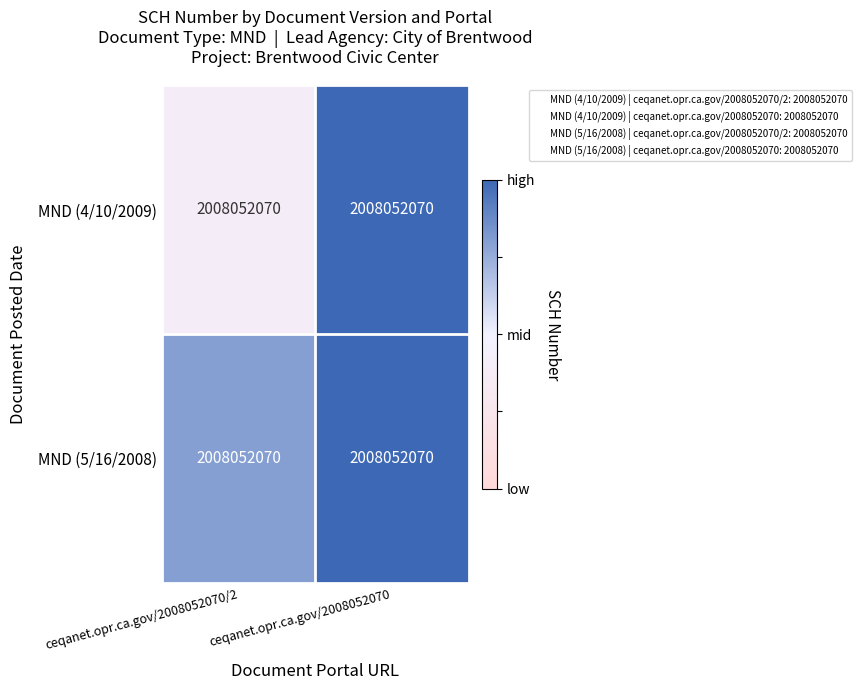

Reading left to right, transcribe all the data shown in this chart.

MND (4/10/2009): ceqanet.opr.ca.gov/2008052070/2=2008052070.0	ceqanet.opr.ca.gov/2008052070=2008052070.0
MND (5/16/2008): ceqanet.opr.ca.gov/2008052070/2=2008052070.0	ceqanet.opr.ca.gov/2008052070=2008052070.0